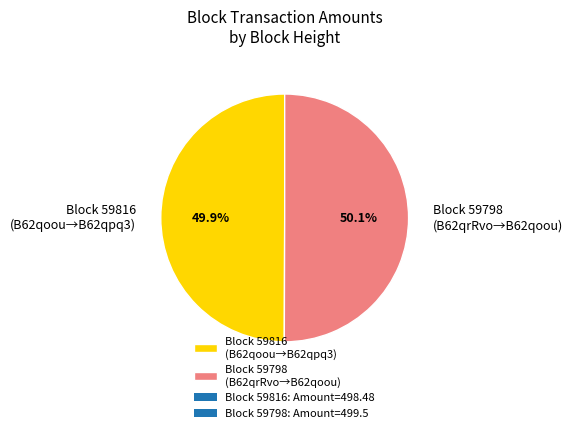

Is there a majority slice in this chart?

Yes